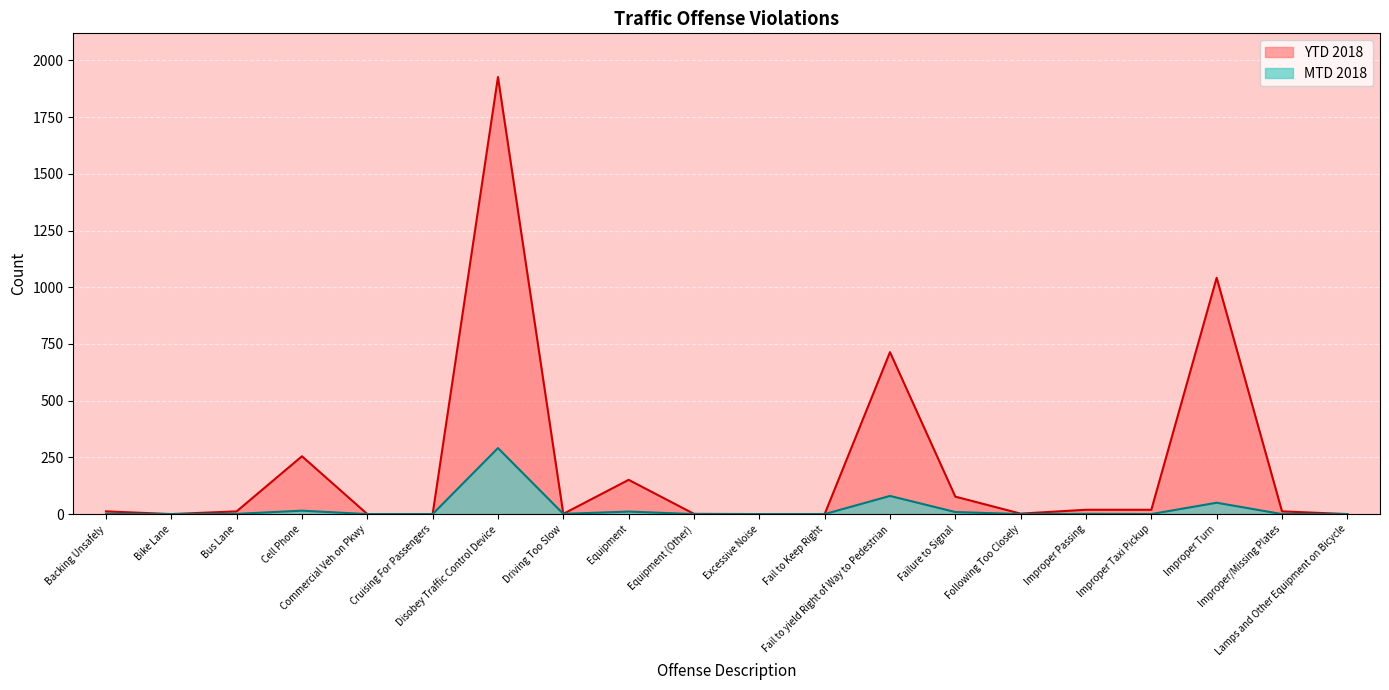

List the labels in order of value, smallest first.

Bike Lane, Commercial Veh on Pkwy, Cruising For Passengers, Excessive Noise, Fail to Keep Right, Lamps and Other Equipment on Bicycle, Driving Too Slow, Equipment (Other), Following Too Closely, Backing Unsafely, Bus Lane, Improper/Missing Plates, Improper Passing, Improper Taxi Pickup, Failure to Signal, Equipment, Cell Phone, Fail to yield Right of Way to Pedestrian, Improper Turn, Disobey Traffic Control Device